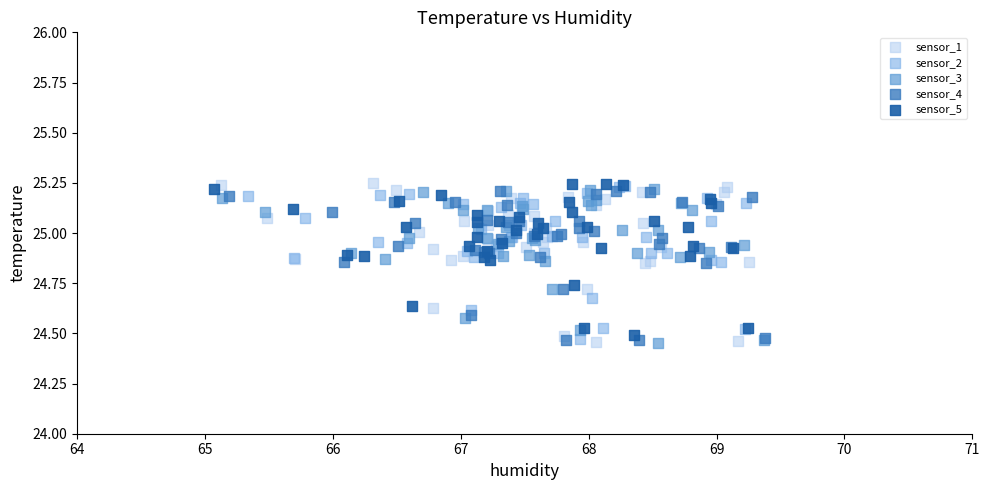

Which series has the largest Y range (max minus min)?

sensor_1